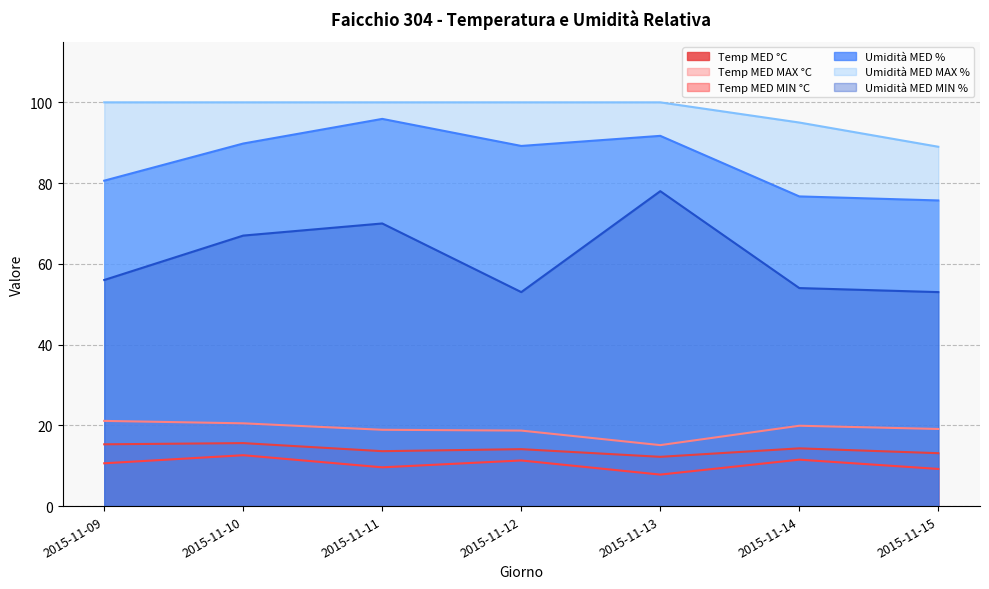

At which category is the sum across all series the highest?

2015-11-11